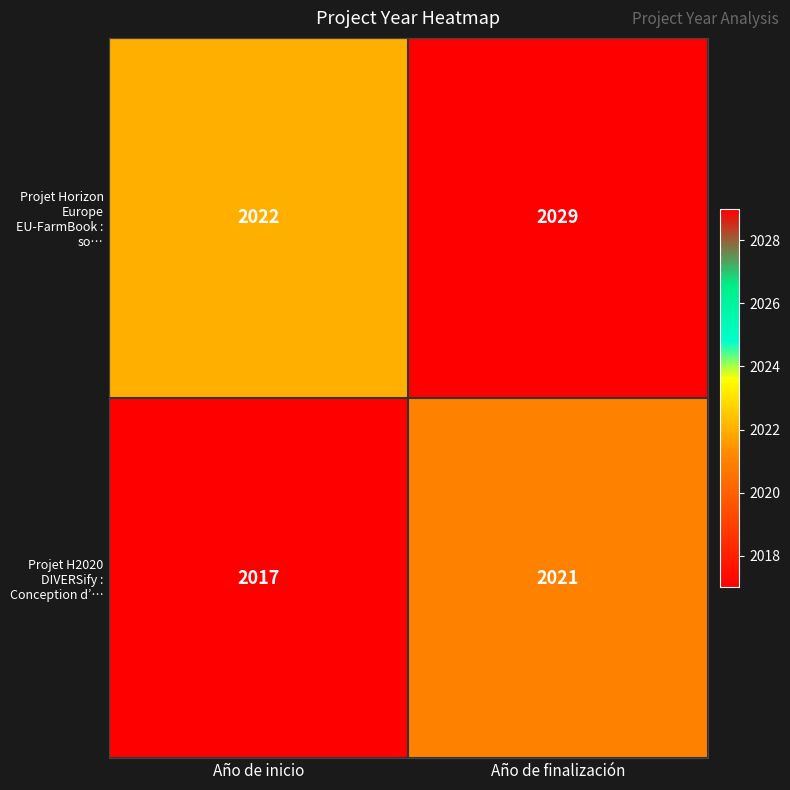

Reading left to right, transcribe all the data shown in this chart.

Projet Horizon Europe EU-FarmBook : so…: Año de inicio=2022	Año de finalización=2029
Projet H2020 DIVERSify : Conception d’…: Año de inicio=2017	Año de finalización=2021